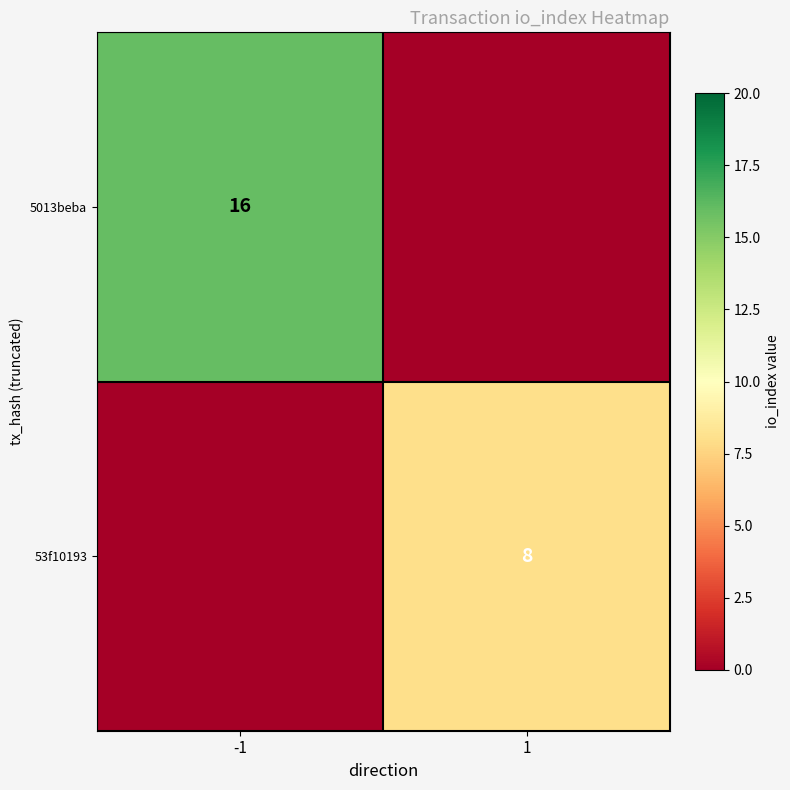

Is the value of 53f10193 at 1 greater than the value of 5013beba at -1?

No